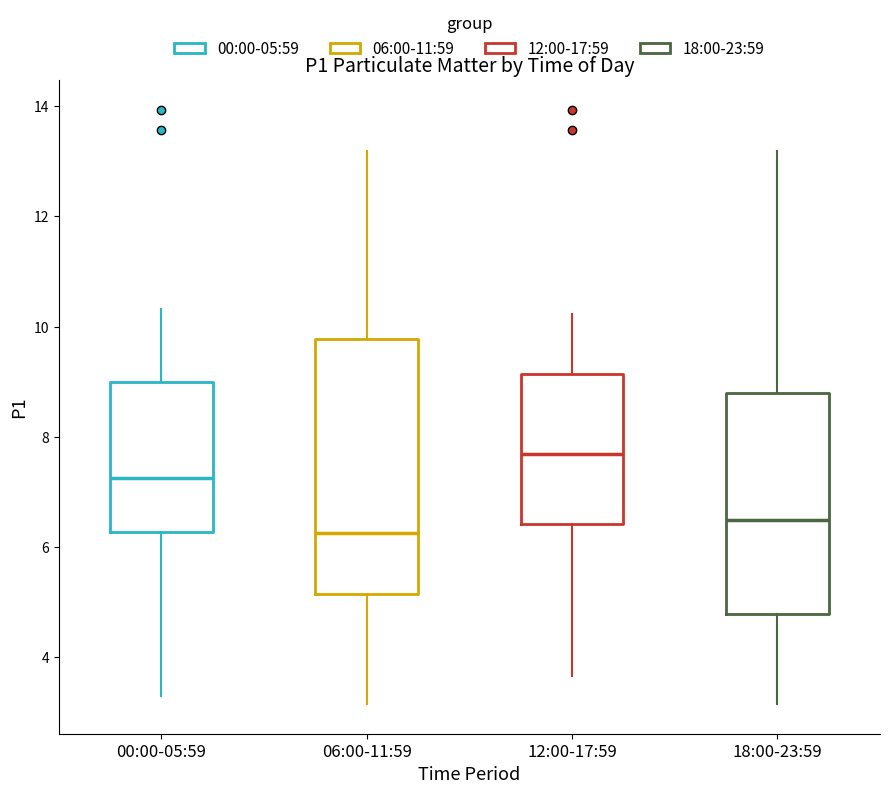

Reading left to right, read every box against the y-axis: the position of its median line, the range the box covers, and the ends of its whiskers. The values are not printed on the chart, so give them approximately, as read against the axis.

00:00-05:59: median 7.2, box 6.2 to 9.0, whiskers 3.4 to 10.4
06:00-11:59: median 6.2, box 5.2 to 9.8, whiskers 3.2 to 13.2
12:00-17:59: median 7.6, box 6.4 to 9.2, whiskers 3.6 to 10.2
18:00-23:59: median 6.4, box 4.8 to 8.8, whiskers 3.2 to 13.2